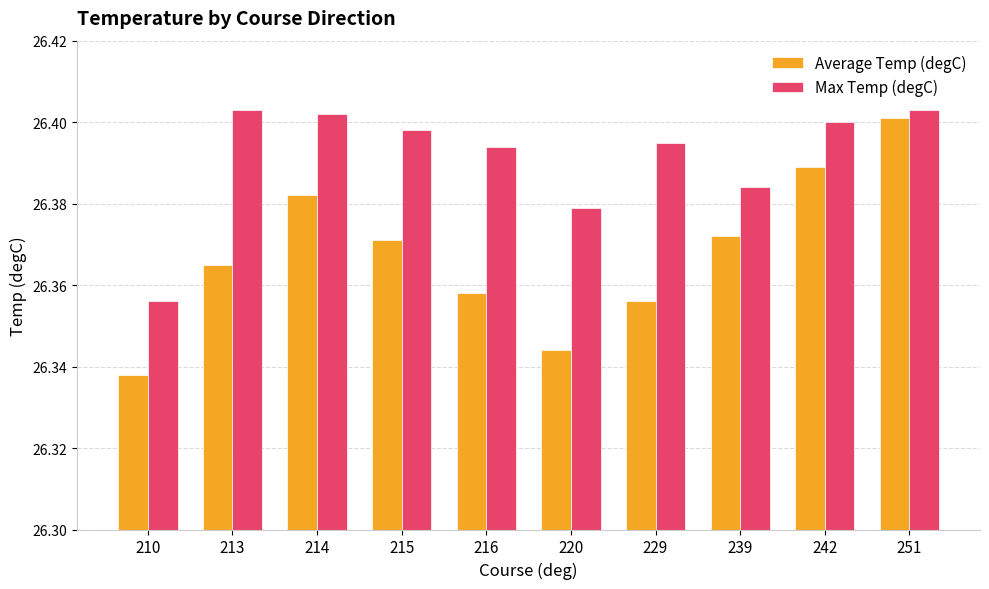

What are all the series names shown in the legend?

Average Temp (degC), Max Temp (degC)